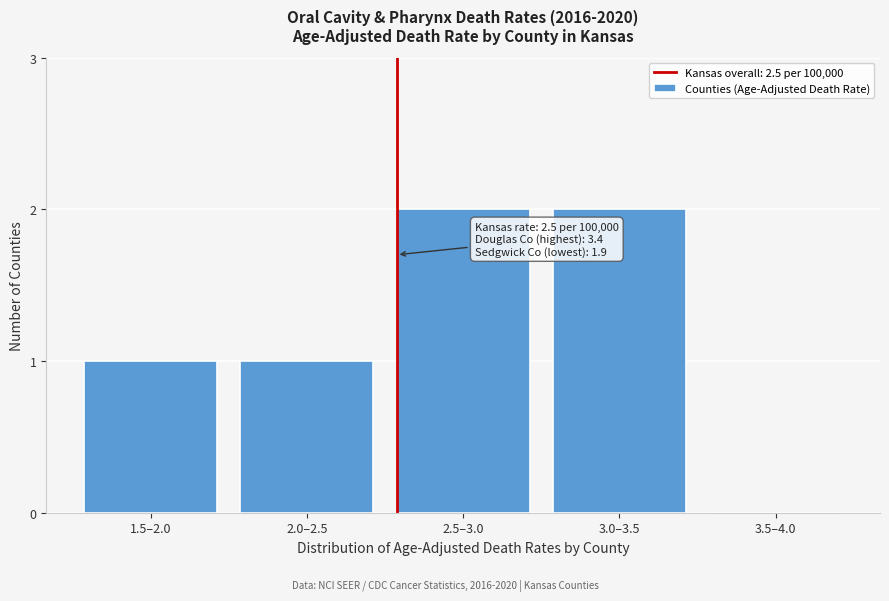

Reading left to right, extract all data points from this chart.

1.5–2.0=1	2.0–2.5=1	2.5–3.0=2	3.0–3.5=2	3.5–4.0=0